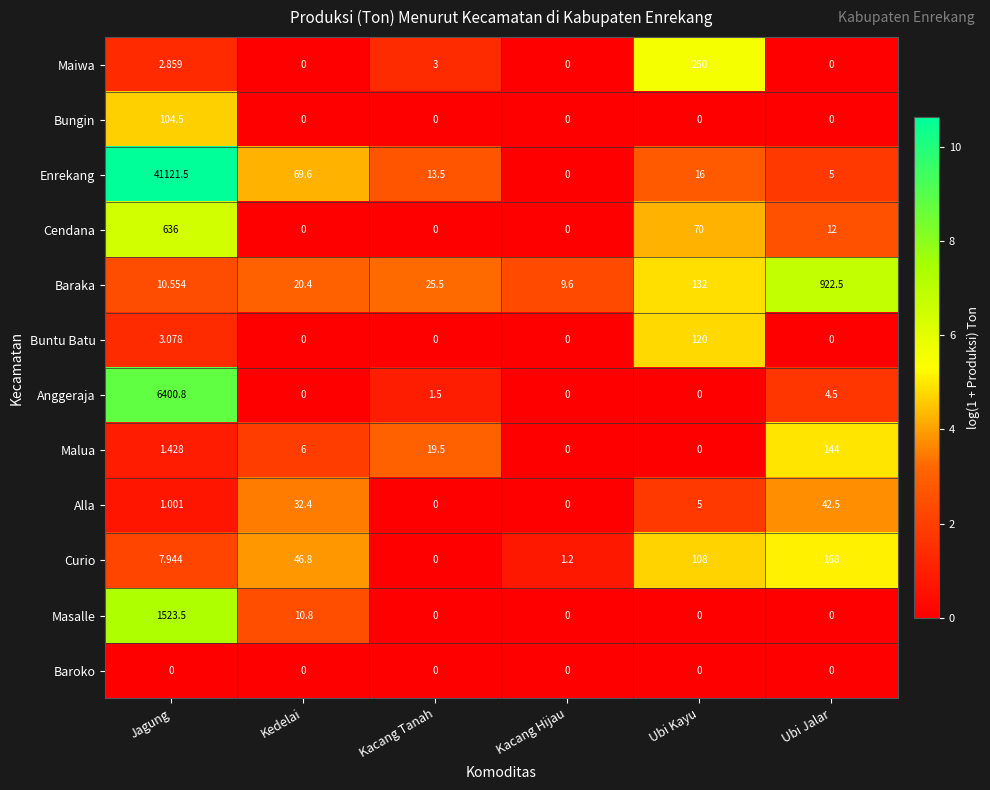

How many values in the Maiwa series are below 2?

3